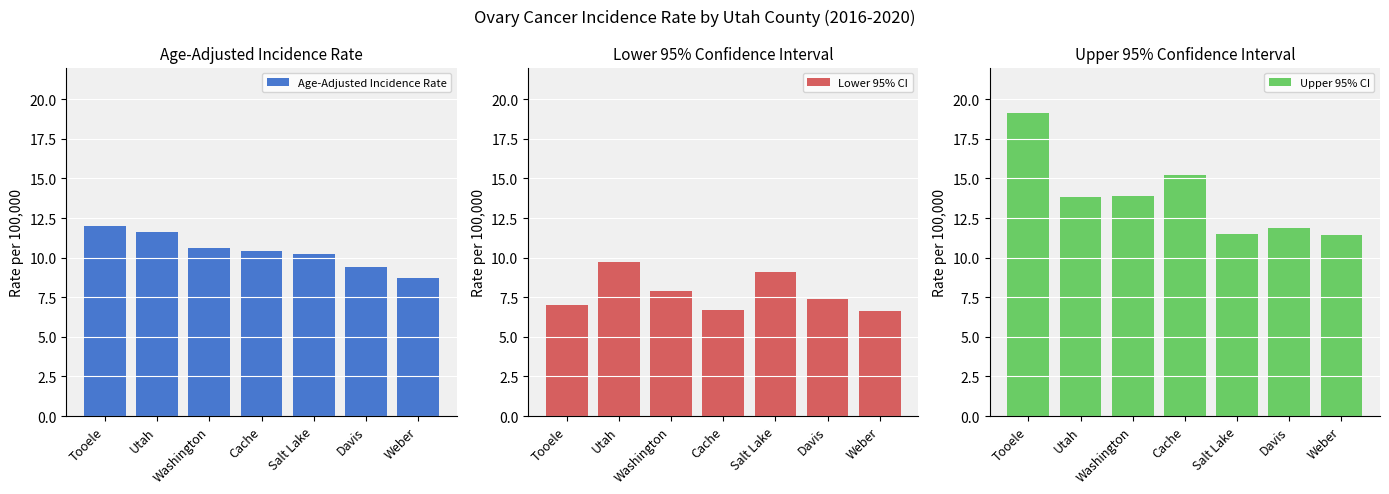

What is the label of the 5th bar from the right?

Washington